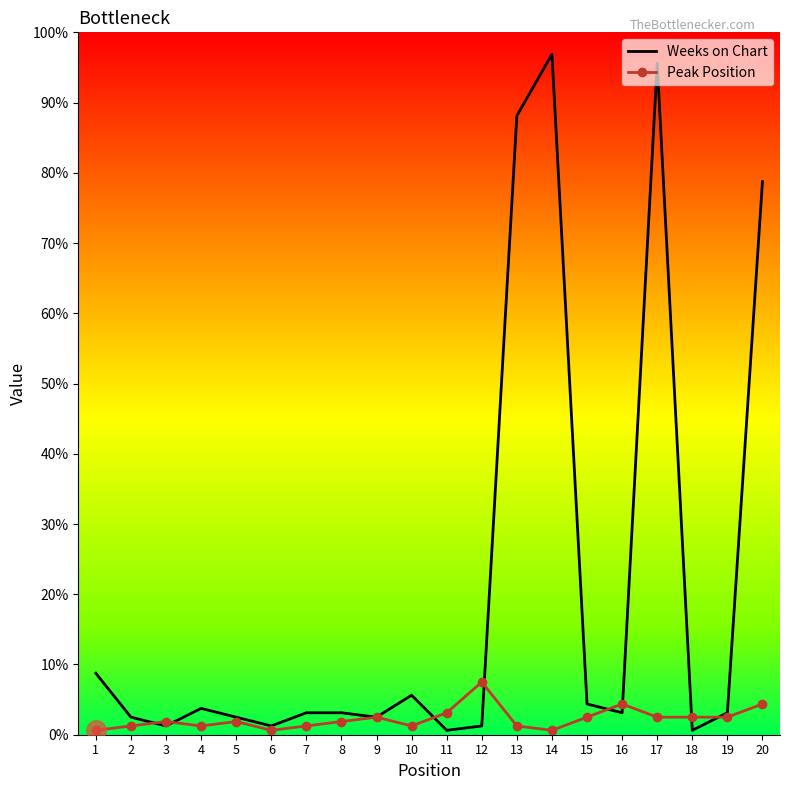

True or false: Weeks on Chart has more than 1 points higher than both neighbors.

True